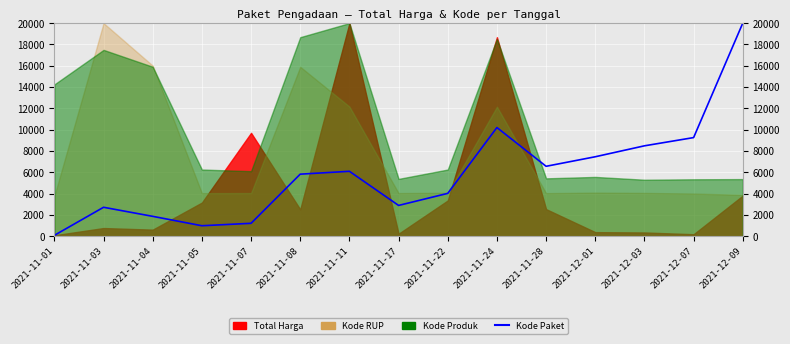

How many interior local valleys (lower than both neighbors) does the data have?

3